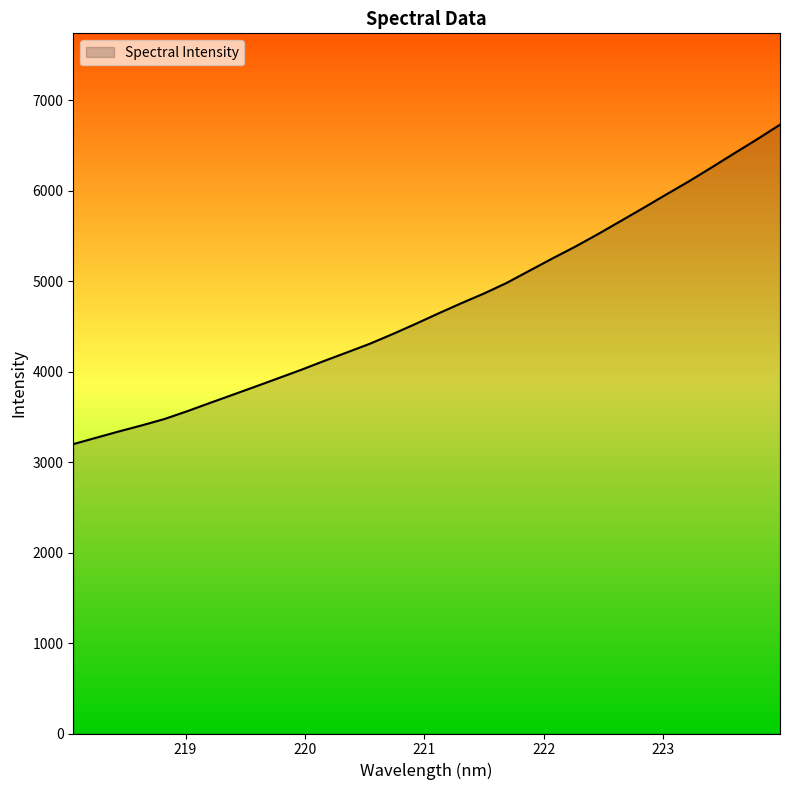

What is the minimum value shown in the chart?

3197.8